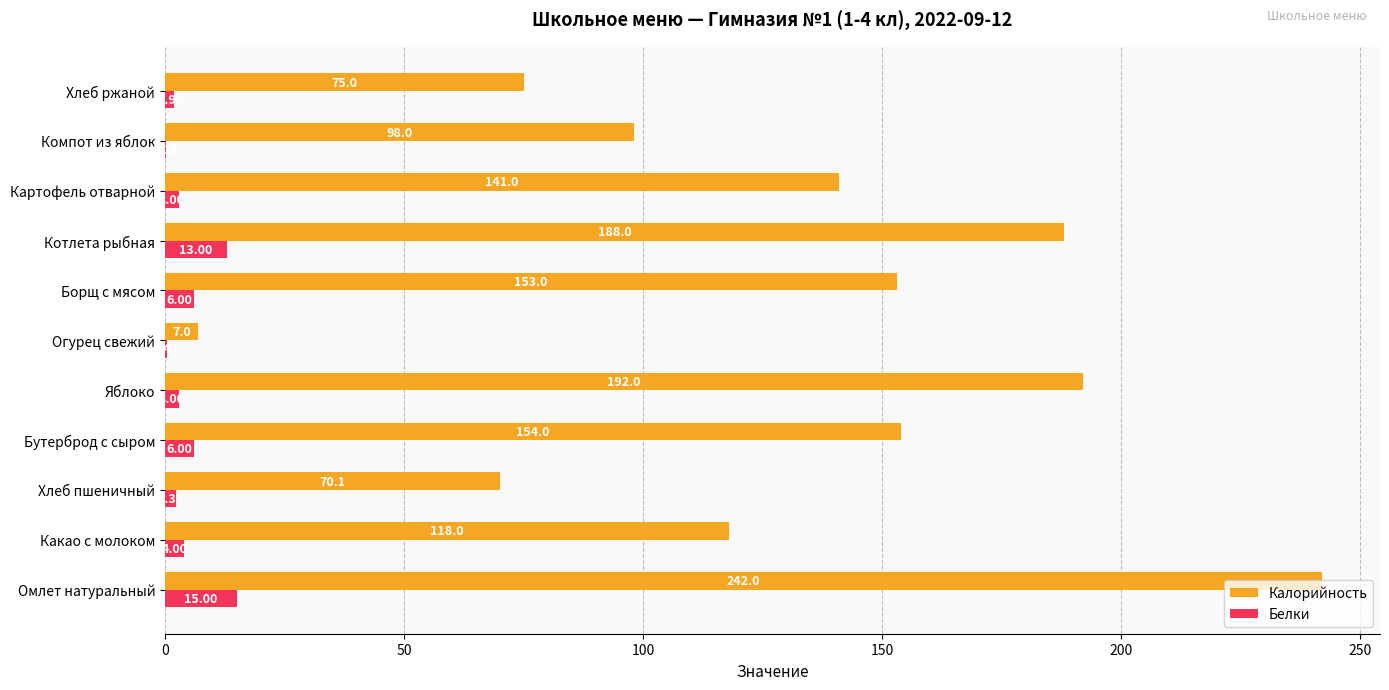

Where is Калорийность nearest to the value 124?

Какао с молоком